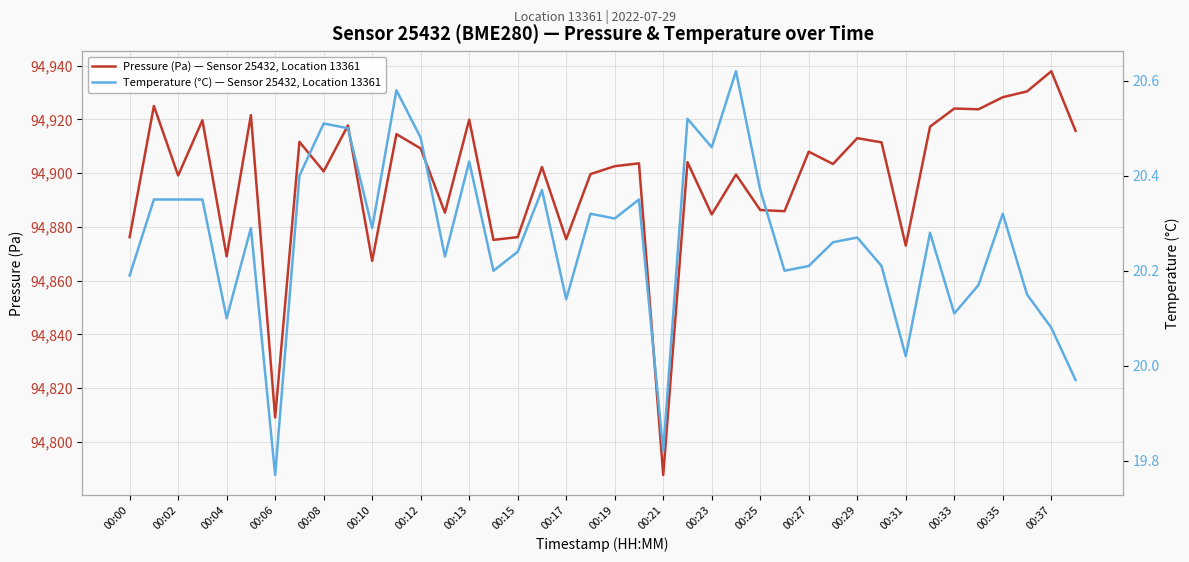

True or false: Pressure (Pa) — Sensor 25432, Location 13361 has a value of 94913.0 at 00:29.

True